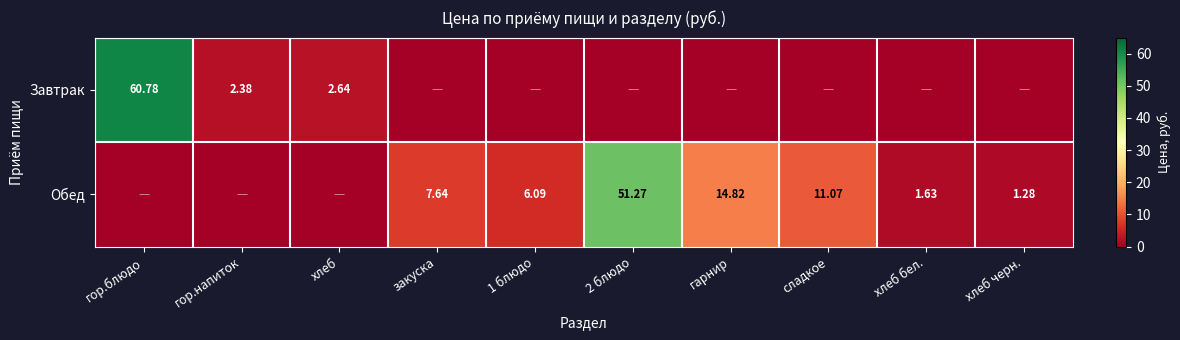

At which category is the sum across all series the highest?

гор.блюдо